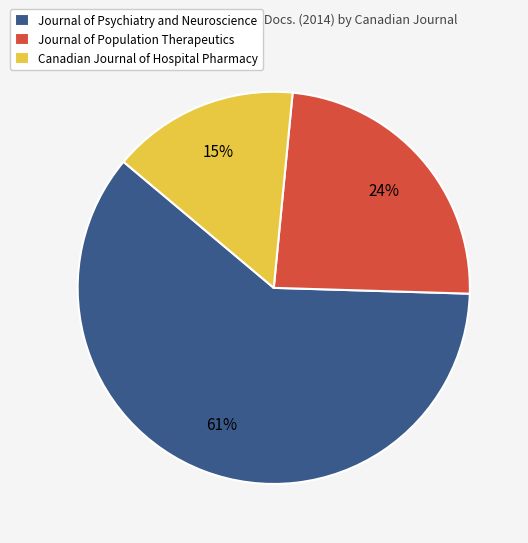

Is there any slice that represents more than half of the pie?

Yes